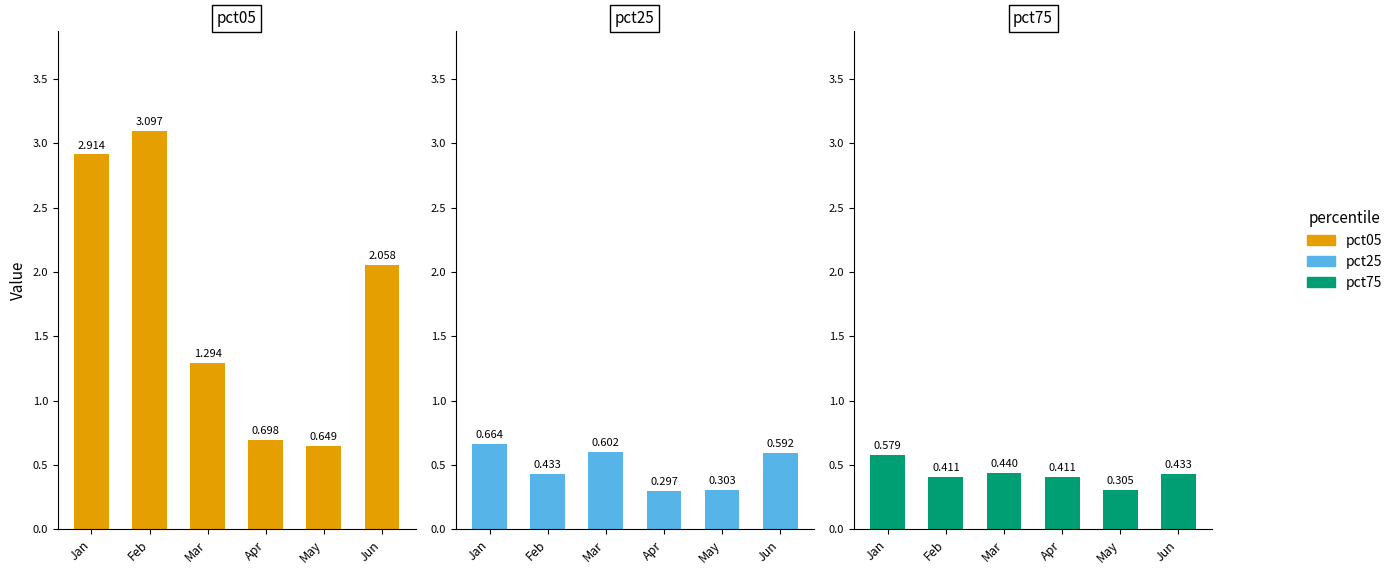

Which series has the largest total across all categories?

pct05